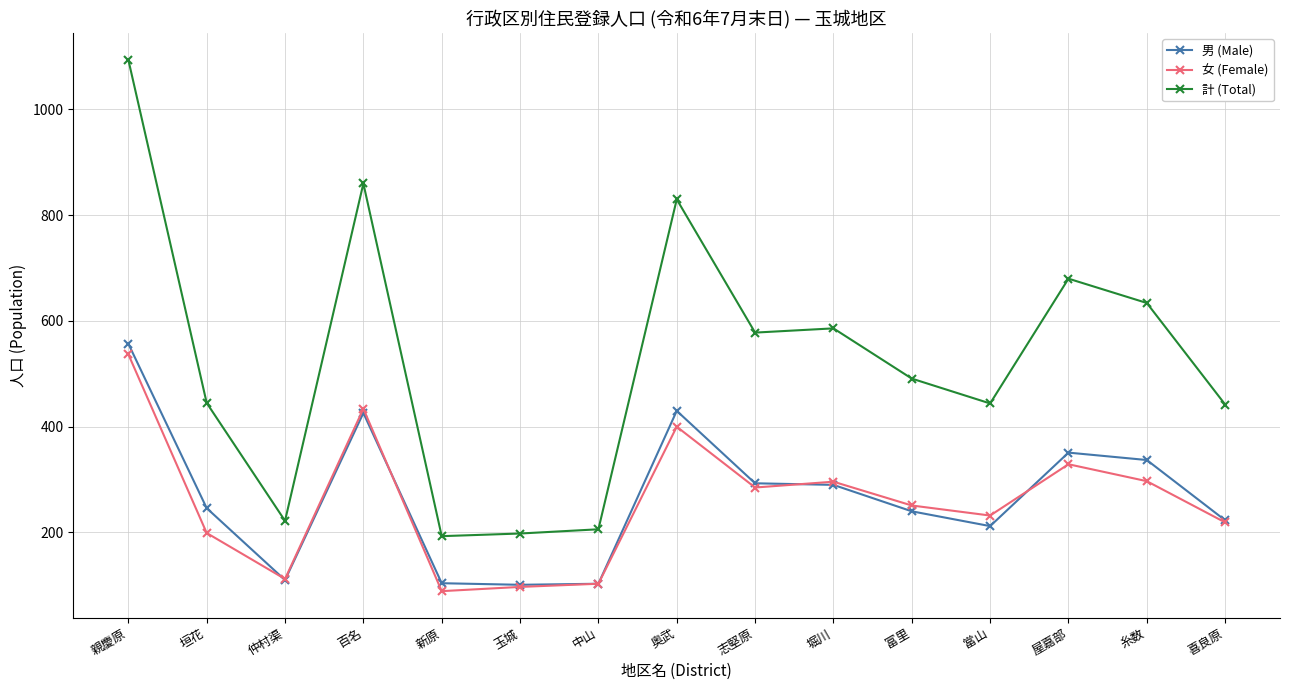

What is the minimum value shown in the chart?

89